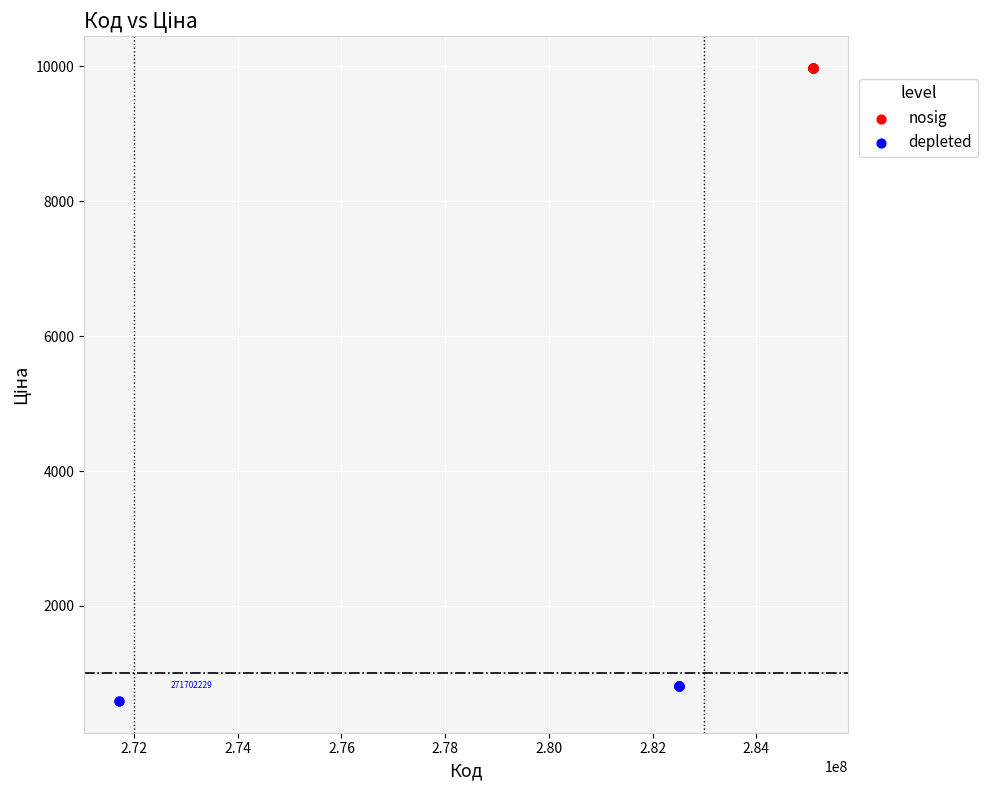

What are all the series names shown in the legend?

nosig, depleted